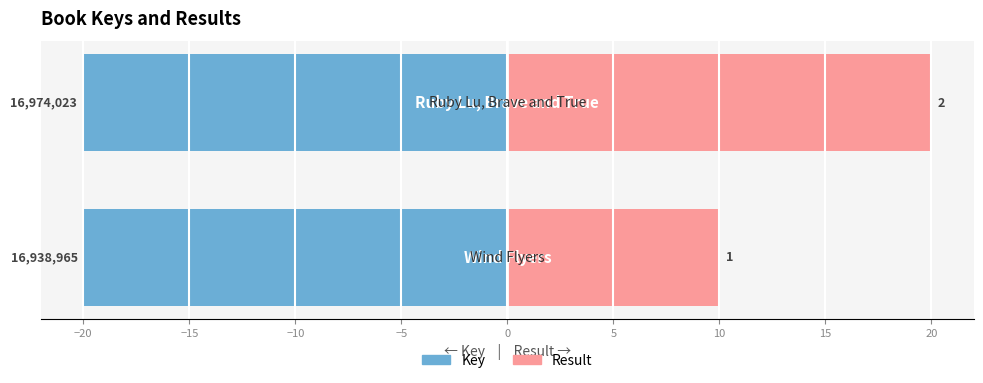

The value of Key at −25 is -20.0. True or false?

True